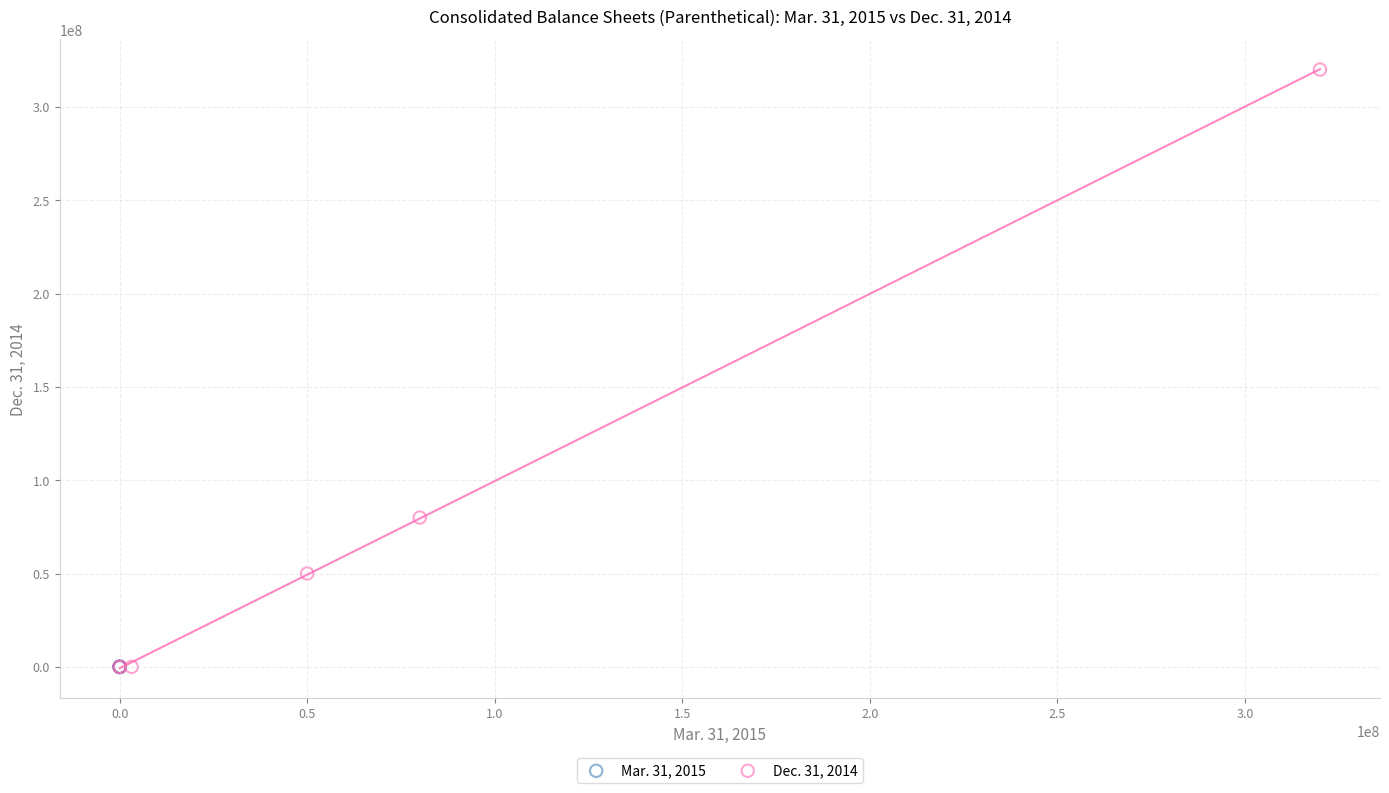

Which series has the widest spread of Y values?

Dec. 31, 2014